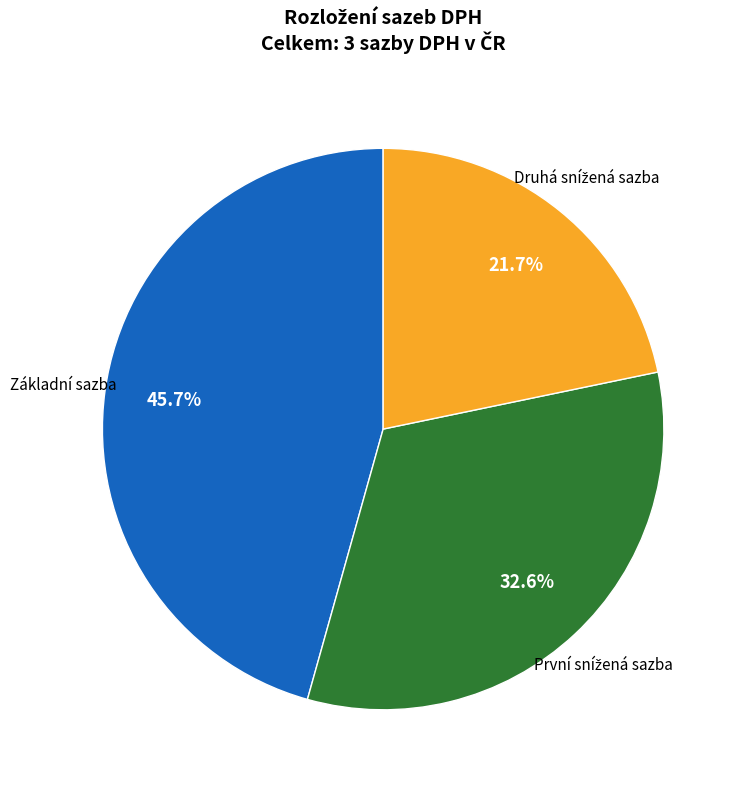

Is there any slice that represents more than half of the pie?

No